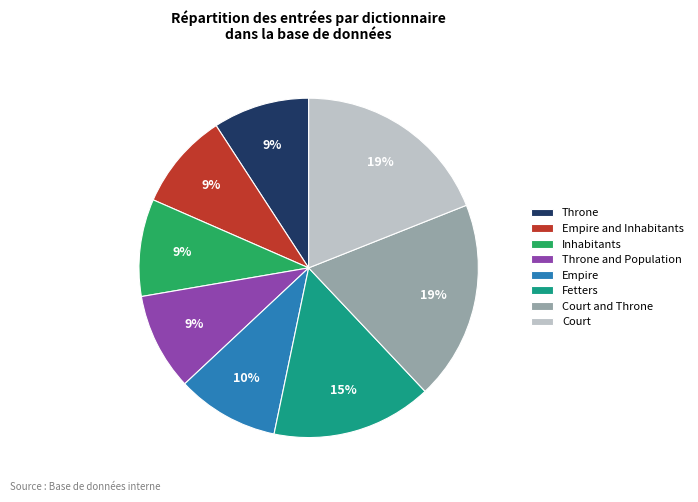

To the nearest percent, what percentage of the pie is Court and Throne?

19%